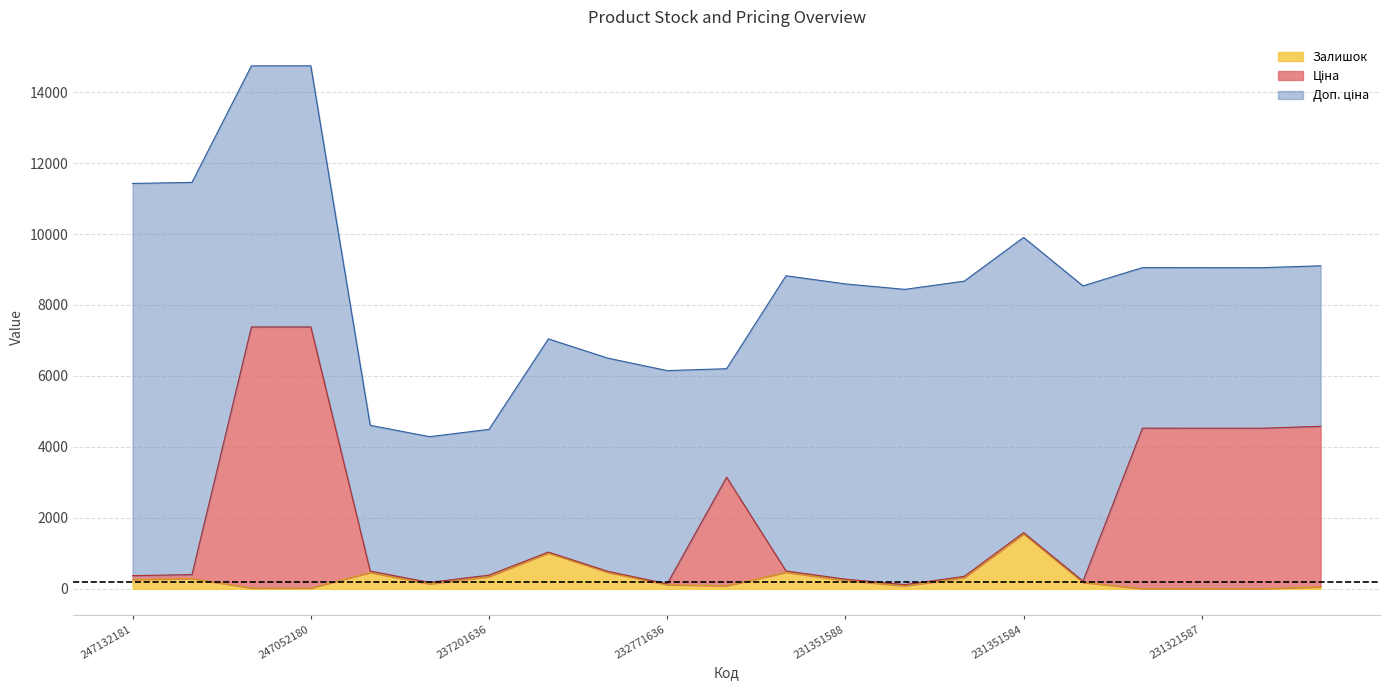

Does the chart display data point markers on the line(s)?

No